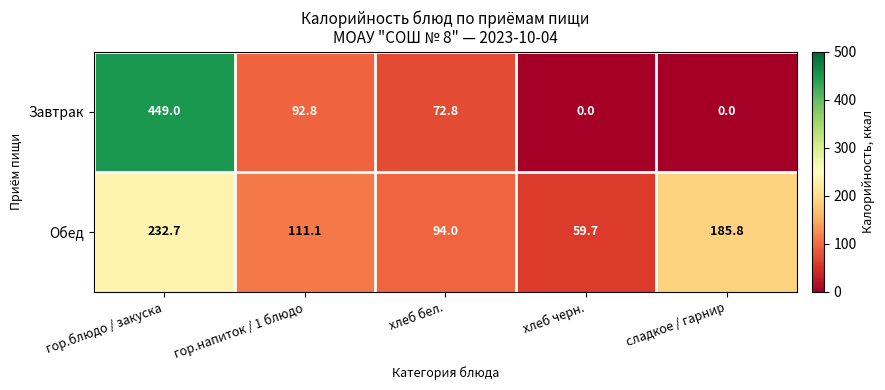

What is the difference between the maximum and minimum values in the Завтрак series?

449.0